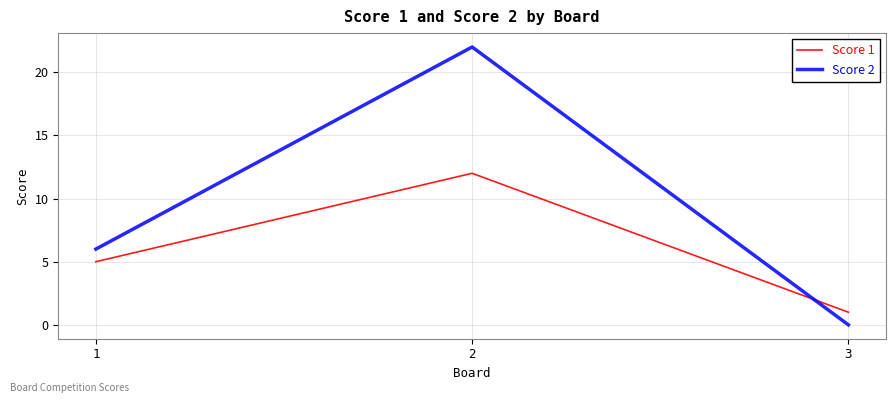

Which label corresponds to the smallest value in the chart?

3